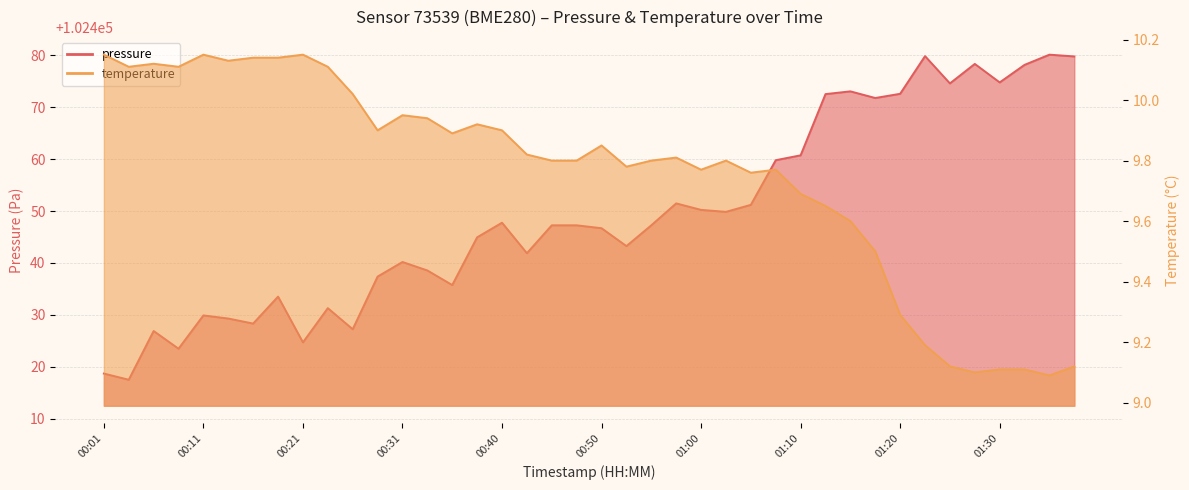

What is the approximate value of temperature at 00:26?

10.0